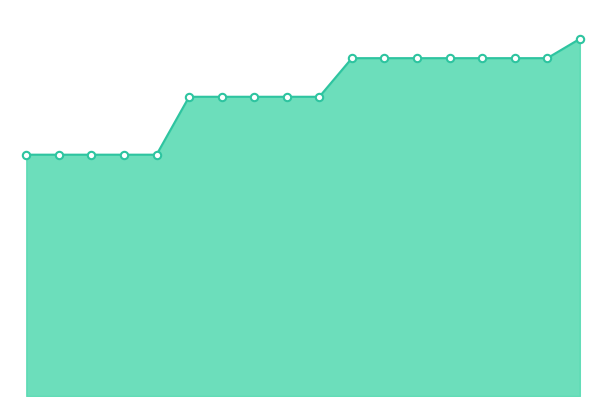

Does the chart have visible grid lines?

No